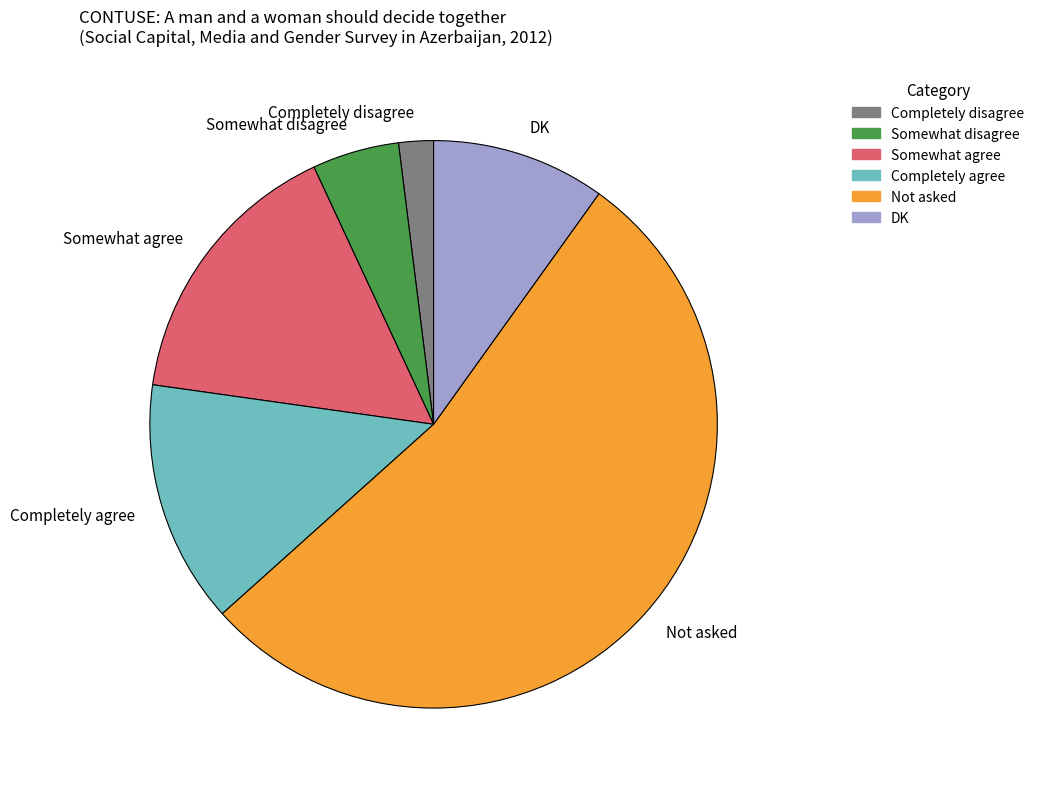

Which category accounts for the majority?

Not asked